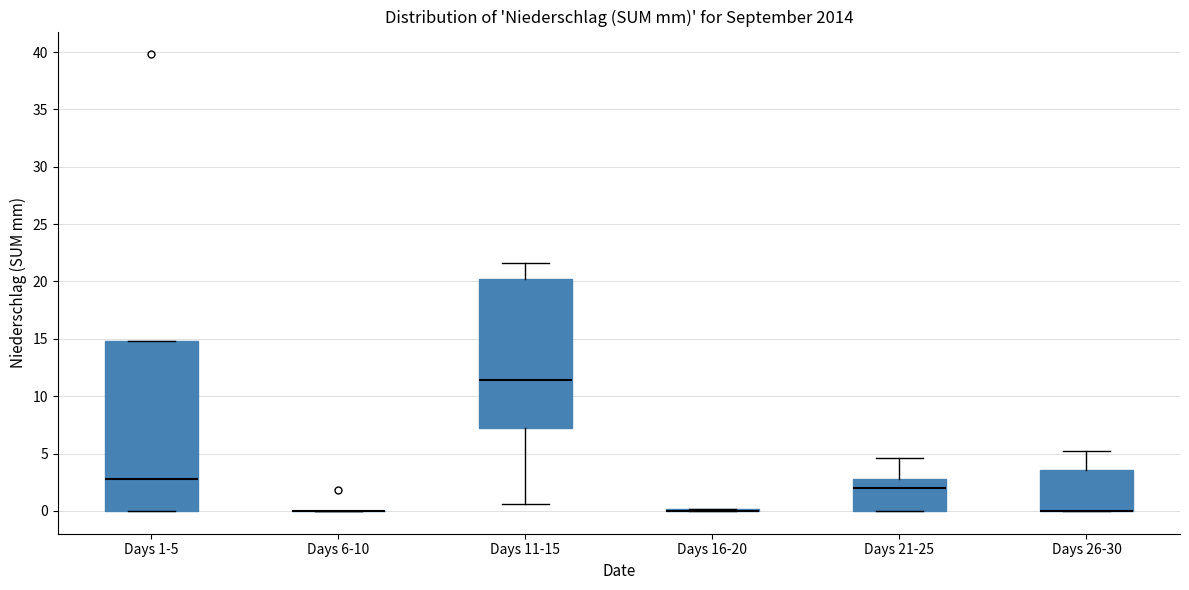

Reading left to right, transcribe this box plot: for each box, give where its median line is, the range the box spans, and where its two whiskers end, as read against the y-axis. The values are not printed on the chart, so give them approximately, as read against the axis.

Days 1-5: median 3.0, box 0.0 to 15.0, whiskers 0.0 to 15.0
Days 6-10: box collapsed to a line at 0.0, whiskers 0.0 to 0.0
Days 11-15: median 11.5, box 7.0 to 20.0, whiskers 0.5 to 21.5
Days 16-20: box collapsed to a line at 0.0, whiskers 0.0 to 0.0
Days 21-25: median 2.0, box 0.0 to 3.0, whiskers 0.0 to 4.5
Days 26-30: median 0.0 (drawn on the box's lower edge), box 0.0 to 3.5, whiskers 0.0 to 5.0